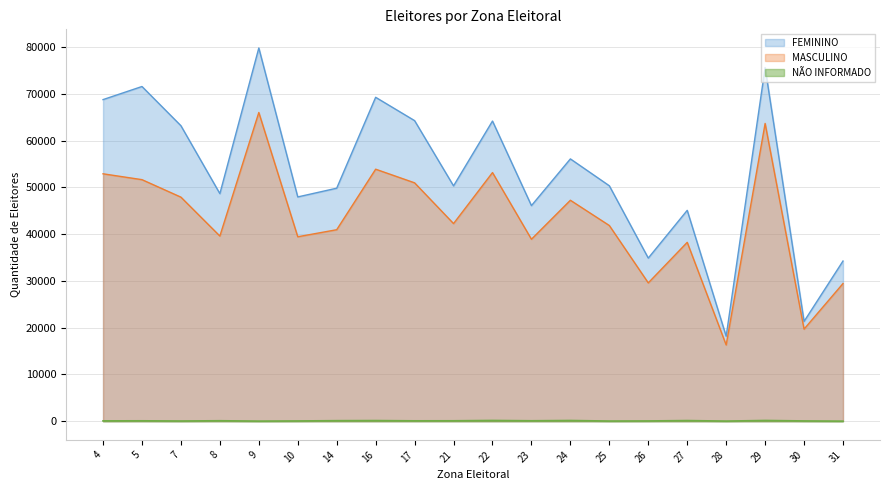

True or false: NAO INFORMADO has a value of 219 at 27.

False